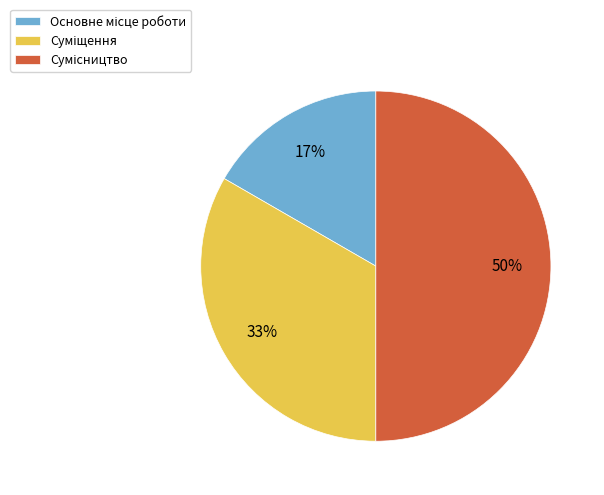

To the nearest percent, what is the difference between the largest and smallest slice percentages?

33%